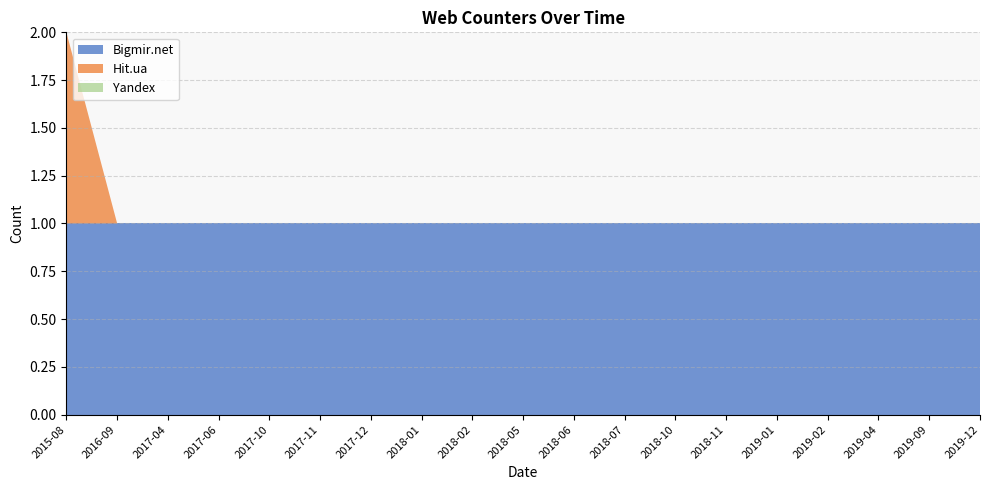

Reading left to right, list all the values displayed in this chart.

Bigmir.net: 2019-12=1	2019-09=1	2019-04=1	2019-02=1	2019-01=1	2018-11=1	2018-10=1	2018-07=1	2018-06=1	2018-05=1	2018-02=1	2018-01=1	2017-12=1	2017-11=1	2017-10=1	2017-06=1	2017-04=1	2015-08=1	2016-09=1
Hit.ua: 2019-12=0	2019-09=0	2019-04=0	2019-02=0	2019-01=0	2018-11=0	2018-10=0	2018-07=0	2018-06=0	2018-05=0	2018-02=0	2018-01=0	2017-12=0	2017-11=0	2017-10=0	2017-06=0	2017-04=0	2015-08=1	2016-09=0
Yandex: 2019-12=0	2019-09=0	2019-04=0	2019-02=0	2019-01=0	2018-11=0	2018-10=0	2018-07=0	2018-06=0	2018-05=0	2018-02=0	2018-01=0	2017-12=0	2017-11=0	2017-10=0	2017-06=0	2017-04=0	2015-08=0	2016-09=0